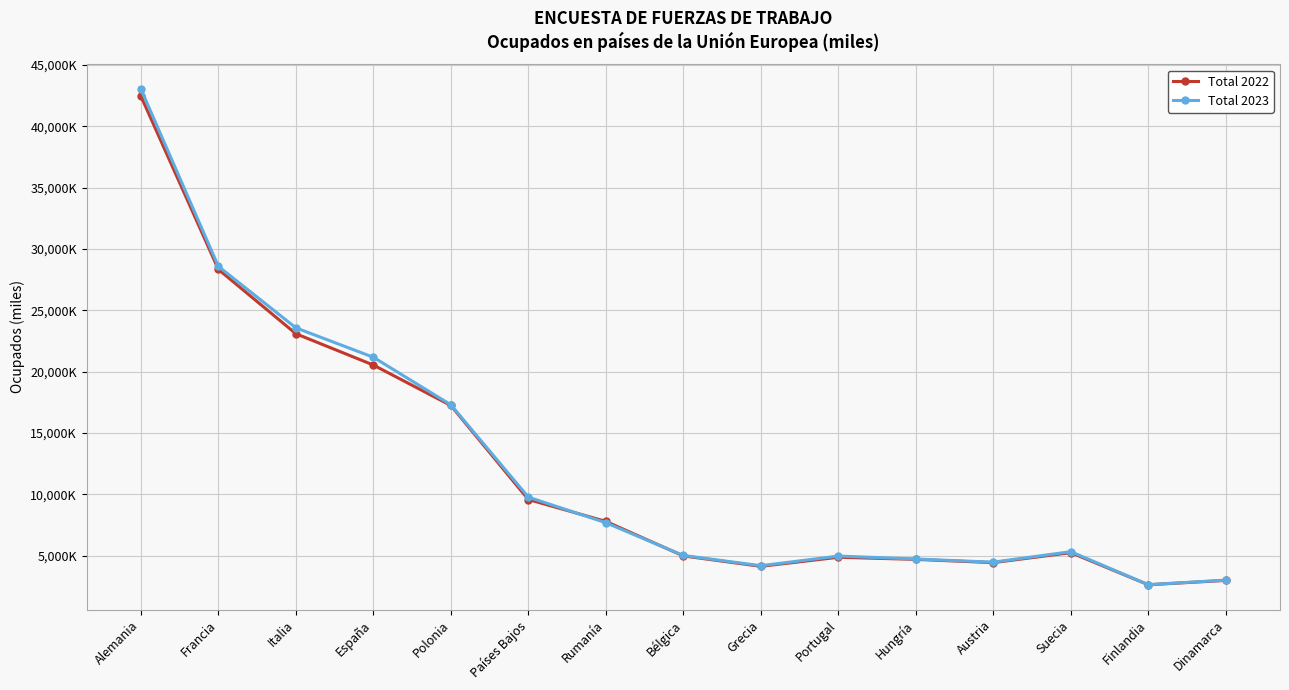

Which series has the largest range (max minus min)?

Total 2023